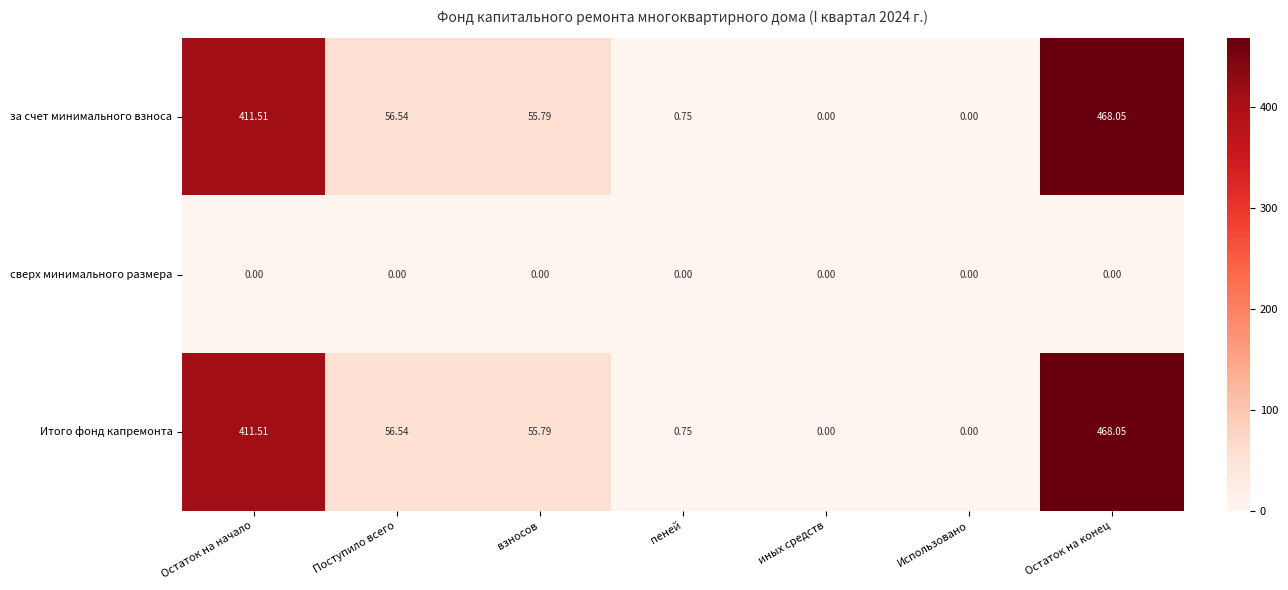

Is the value of за счет минимального взноса at пеней greater than the value of сверх минимального размера at Поступило всего?

Yes